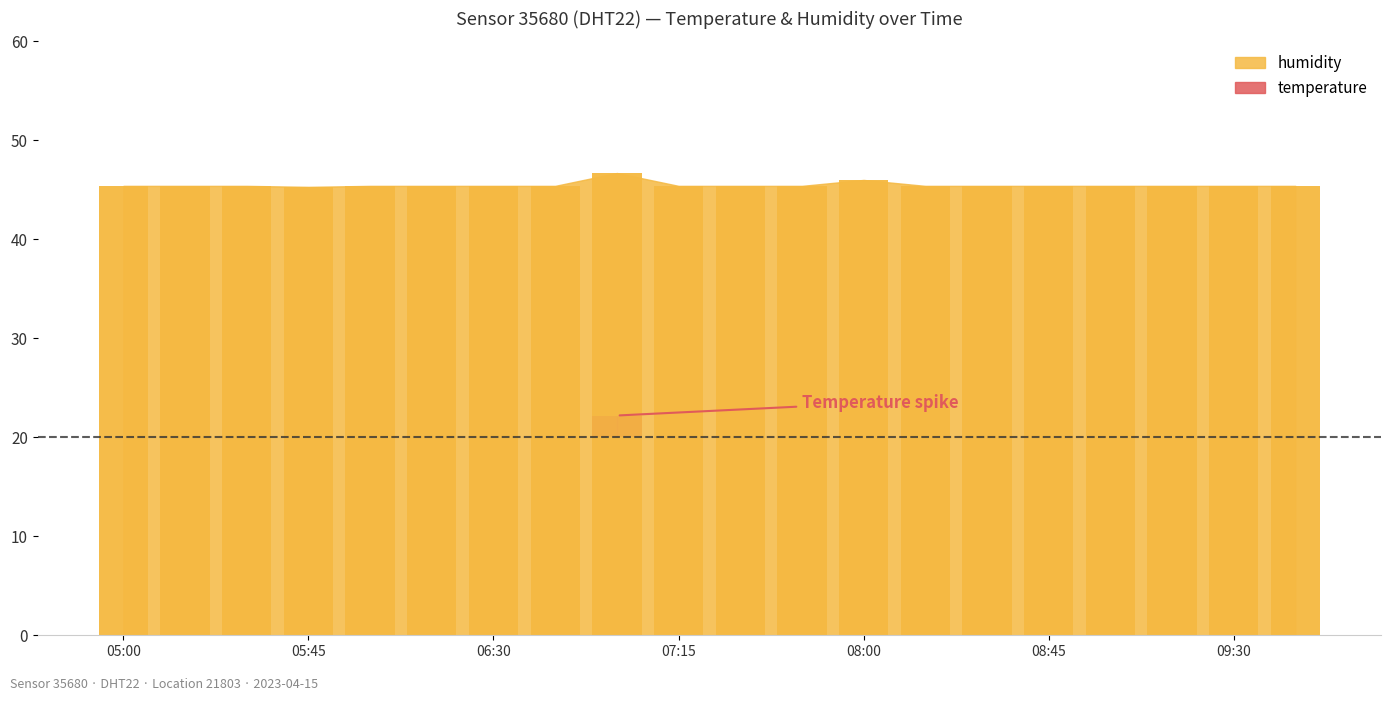

Count the humidity values in the range 45 to 46.

19